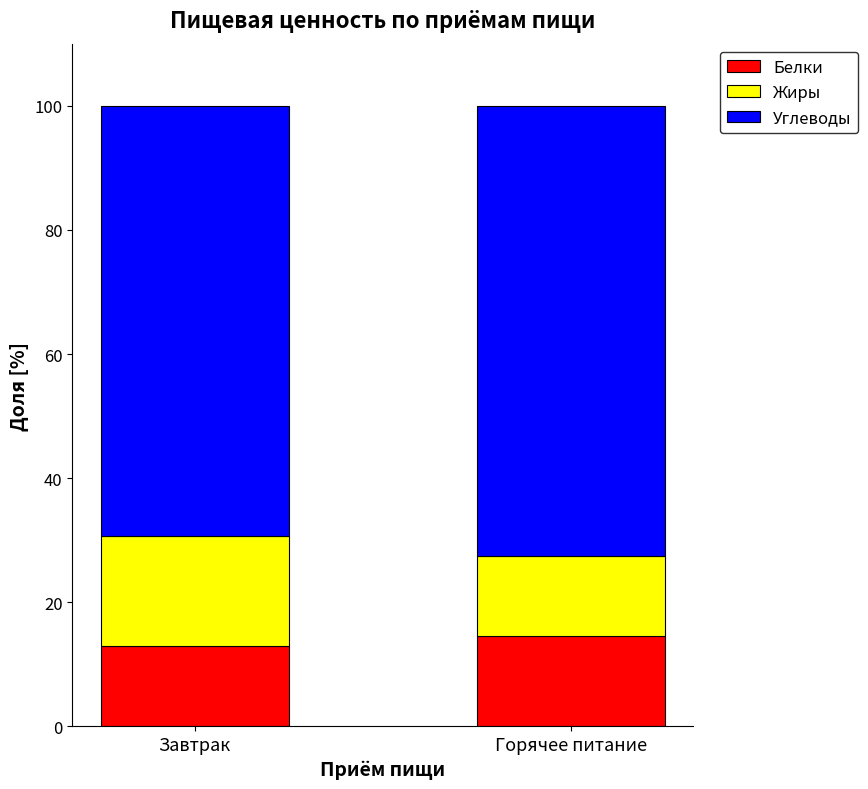

What is the highest value of the Белки series?

14.5